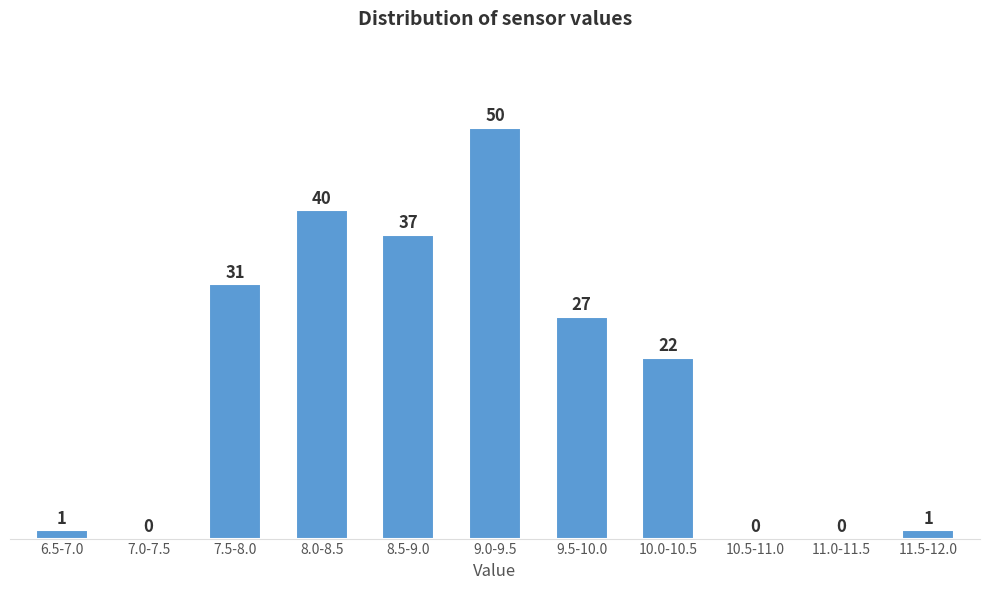

Reading right to left, what are all the values shown in this chart?

11.5-12.0=1	11.0-11.5=0	10.5-11.0=0	10.0-10.5=22	9.5-10.0=27	9.0-9.5=50	8.5-9.0=37	8.0-8.5=40	7.5-8.0=31	7.0-7.5=0	6.5-7.0=1